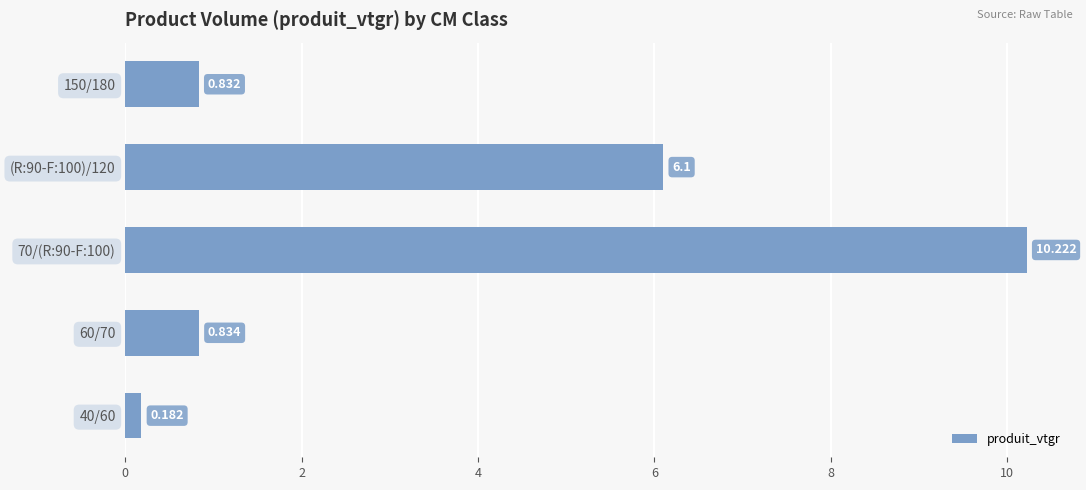

List the labels in order of value, smallest first.

40/60, 150/180, 60/70, (R:90-F:100)/120, 70/(R:90-F:100)